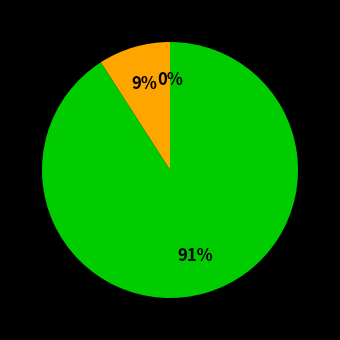

Is there any slice that represents more than half of the pie?

Yes